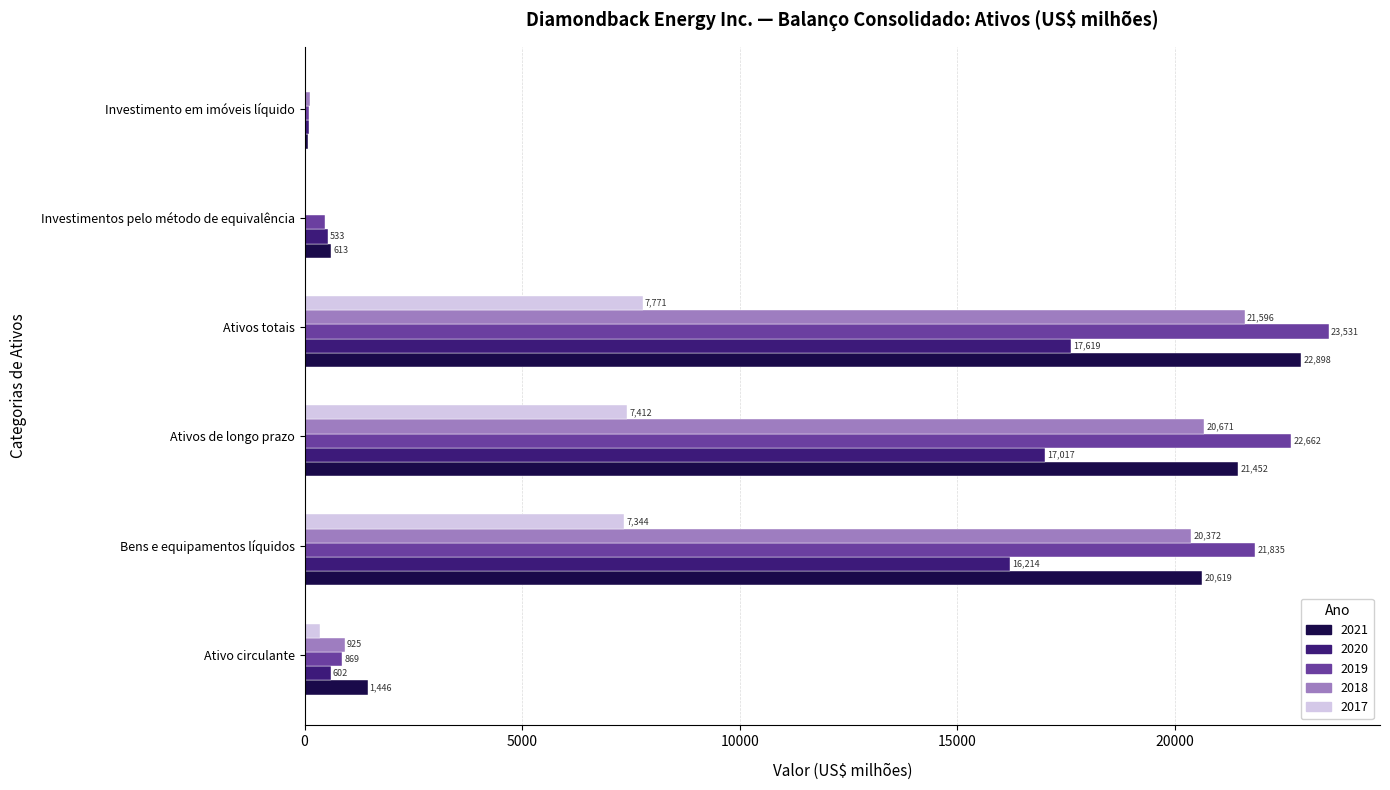

Is it true that 2020 equals 17619 at Ativos totais?

True